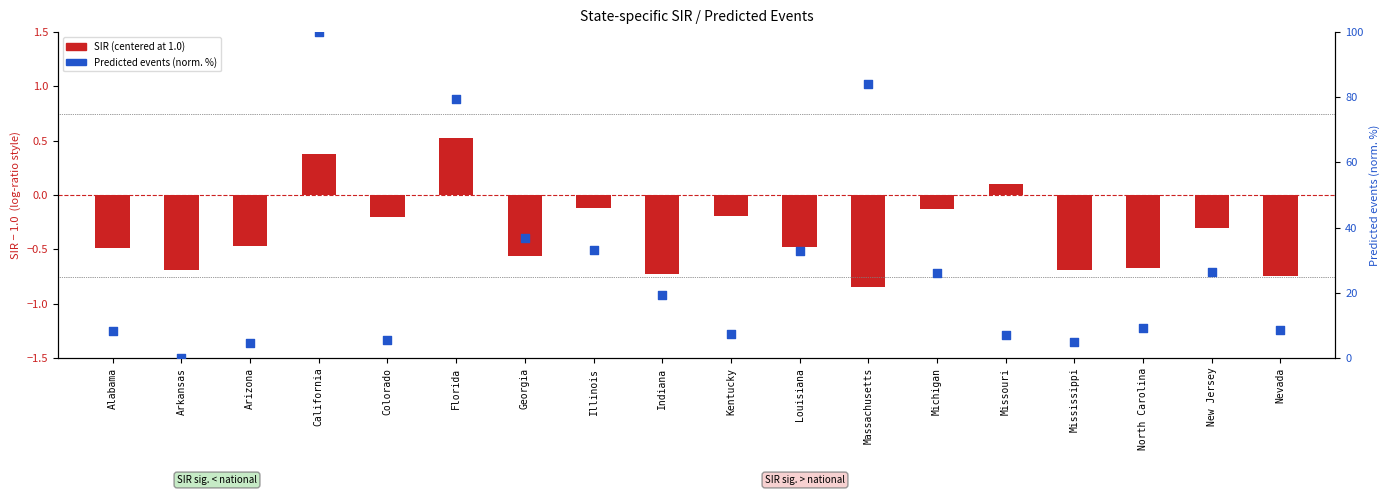

Is the value of Predicted (normalised %) at Louisiana greater than the value of SIR (centered at 1.0) at Missouri?

Yes